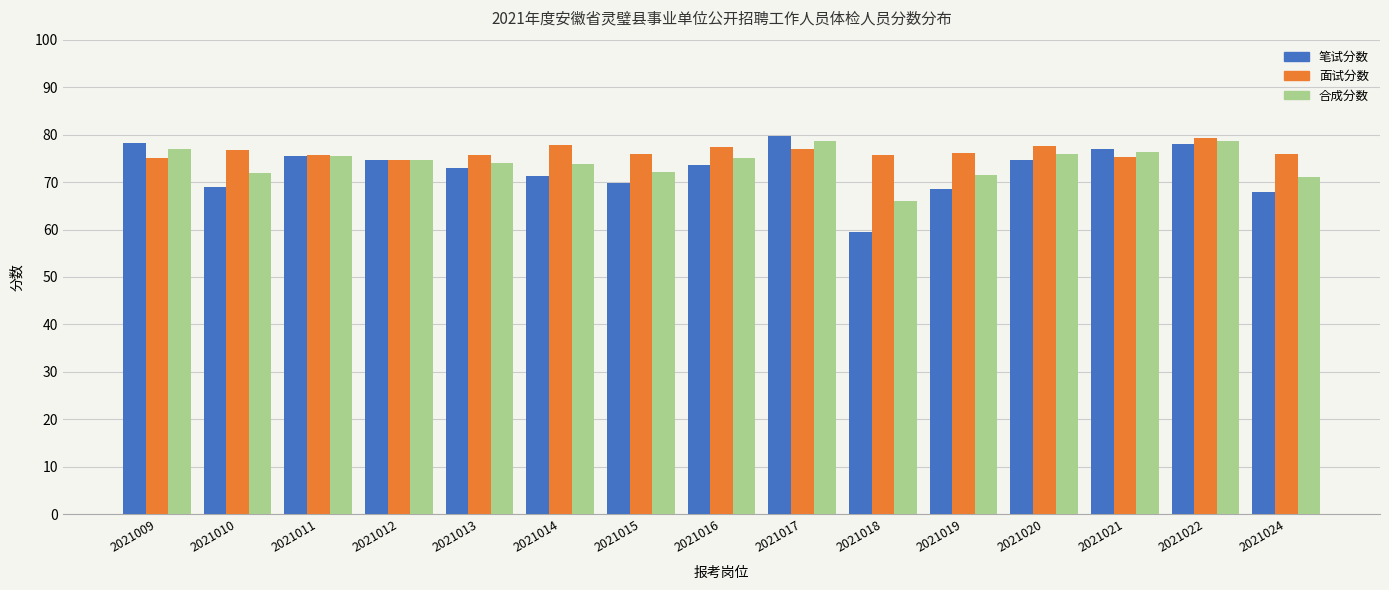

What is the minimum value shown in the chart?

59.6